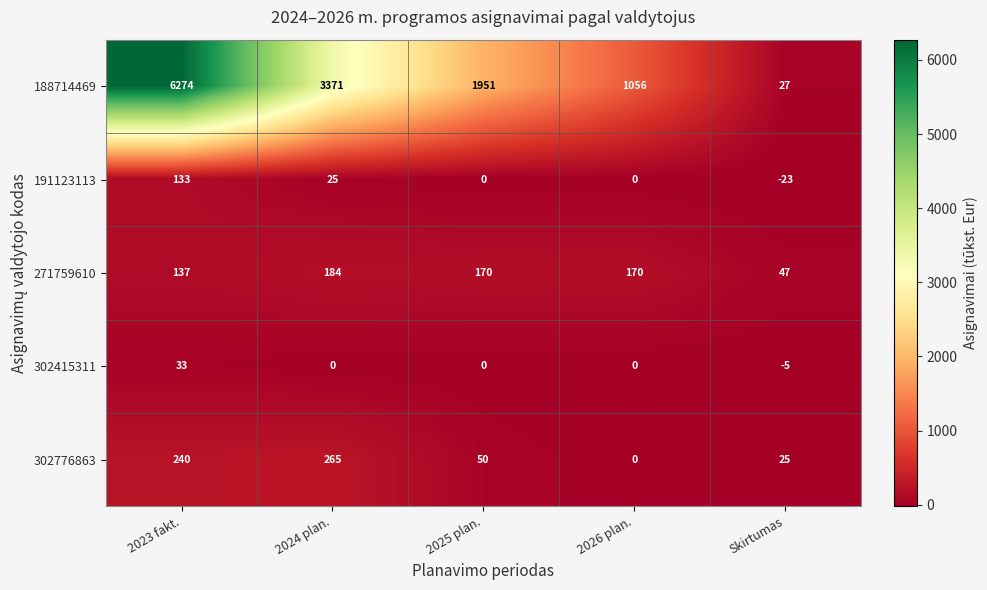

What is the sum of the 271759610 values at Skirtumas and 2023 fakt.?

184